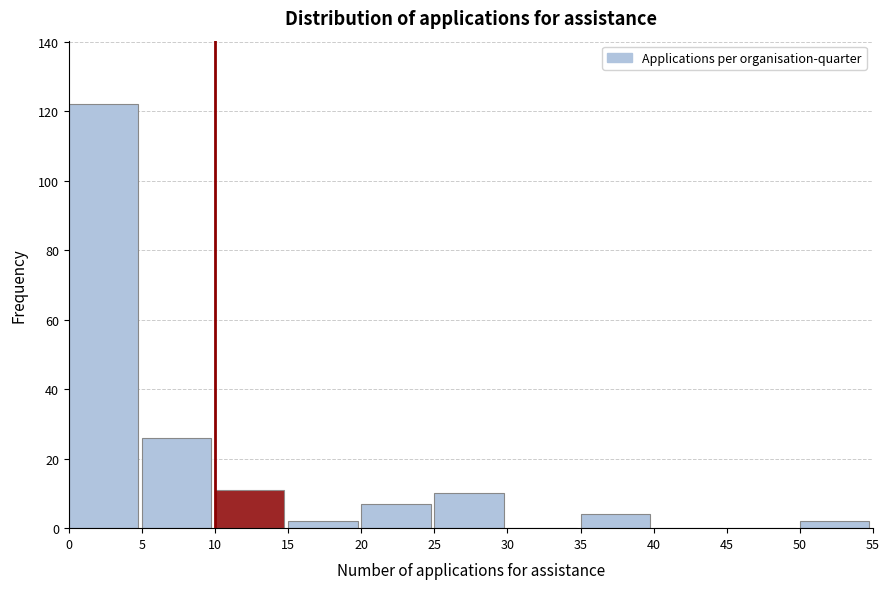

Reading left to right, transcribe this chart: for each bar, give the range it covers on the x-axis and its height. The values are not printed on the chart, so give them approximately, as read against the axis.

0 to 5: 122
5 to 10: 26
10 to 15: 12
15 to 20: 2
20 to 25: 8
25 to 30: 10
30 to 35: 0
35 to 40: 4
40 to 45: 0
45 to 50: 0
50 to 55: 2